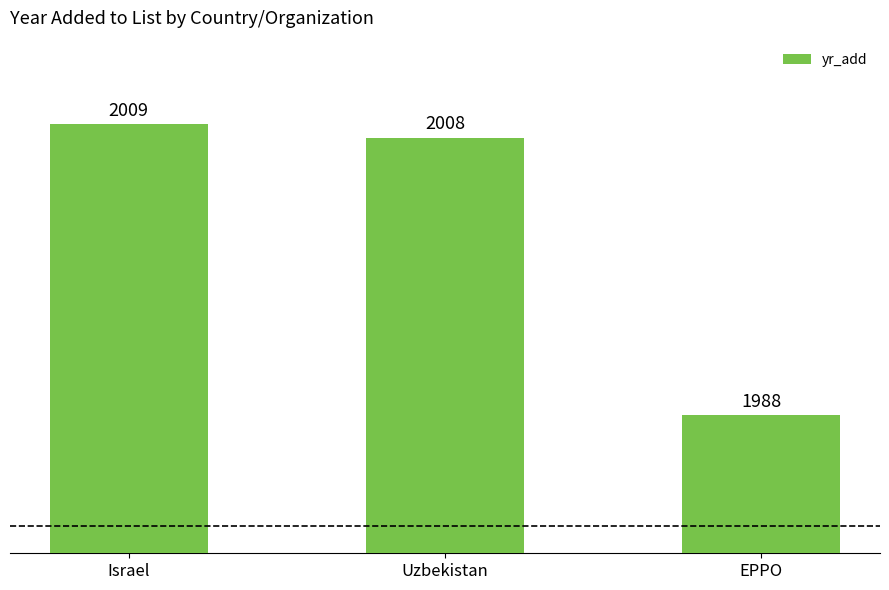

Which label corresponds to the largest value in the chart?

Israel